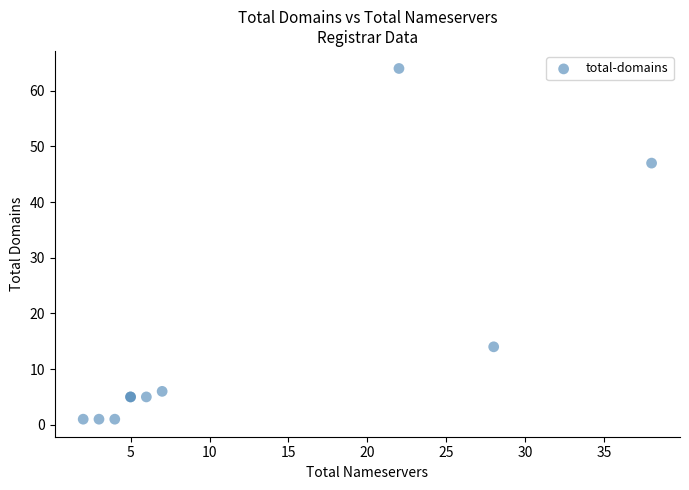

What Y value in the scatter plot is closest to 32?

47